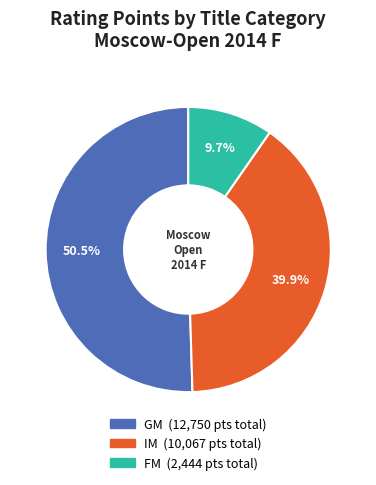

Does GM account for over 50% of the chart?

Yes